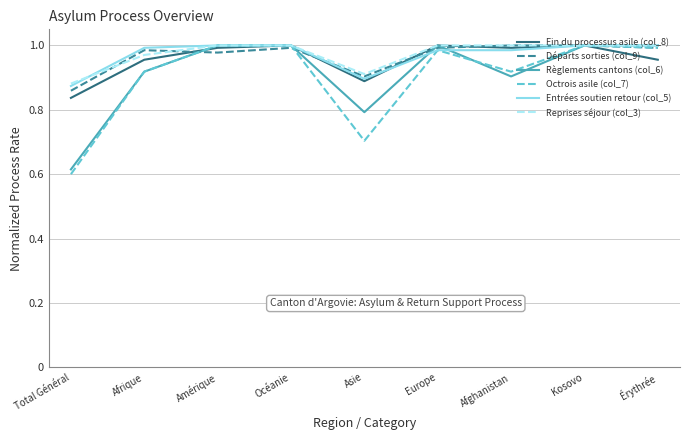

Which series has the largest range (max minus min)?

Octrois asile (col_7)